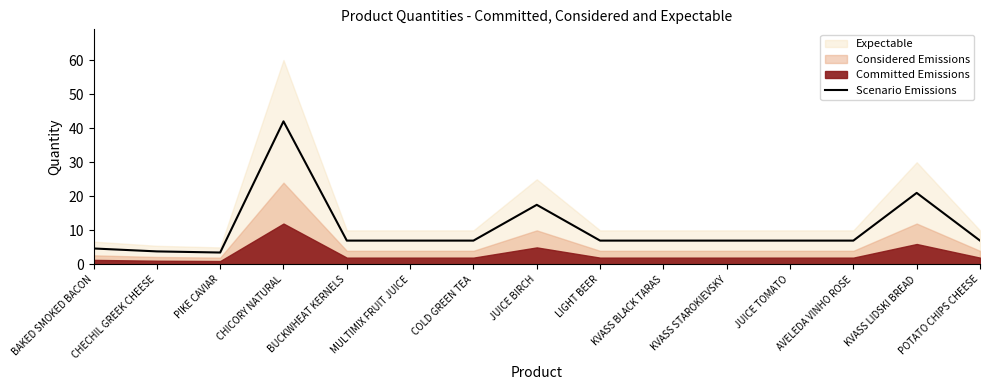

Which category has the highest value across all series?

CHICORY NATURAL